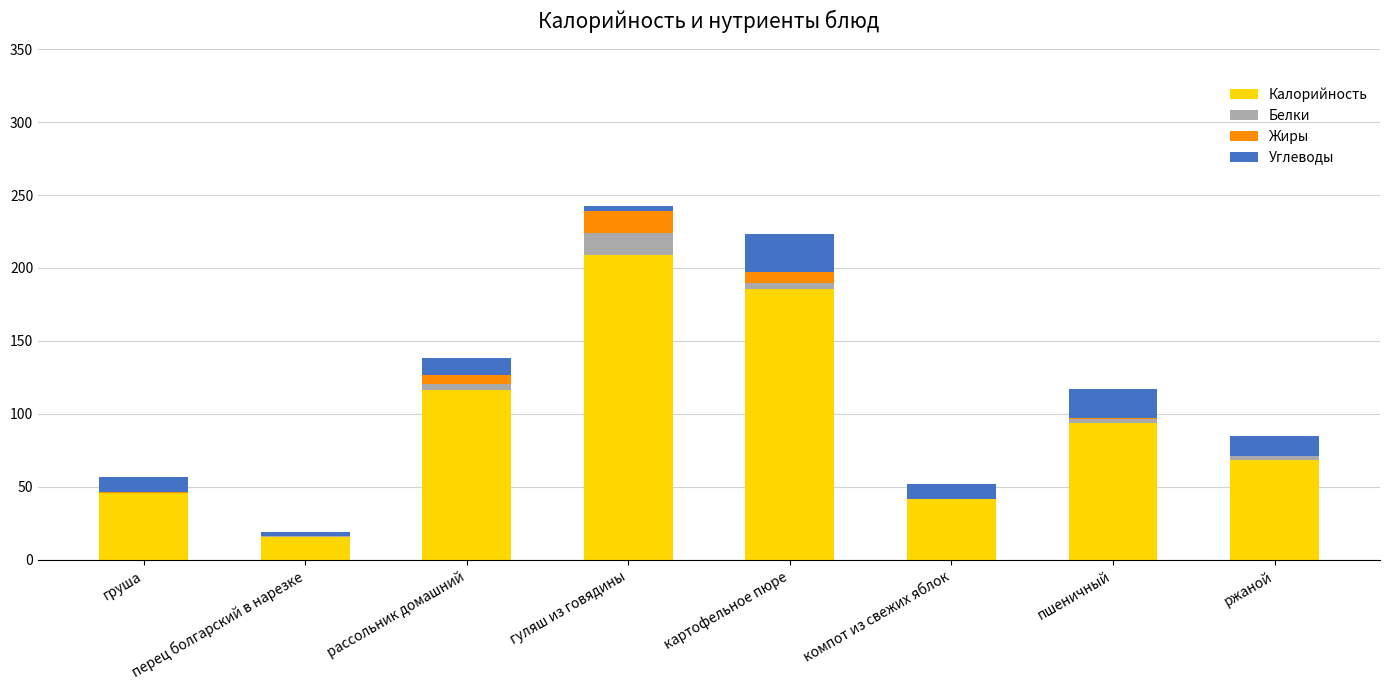

What is the maximum value for Калорийность?

208.9